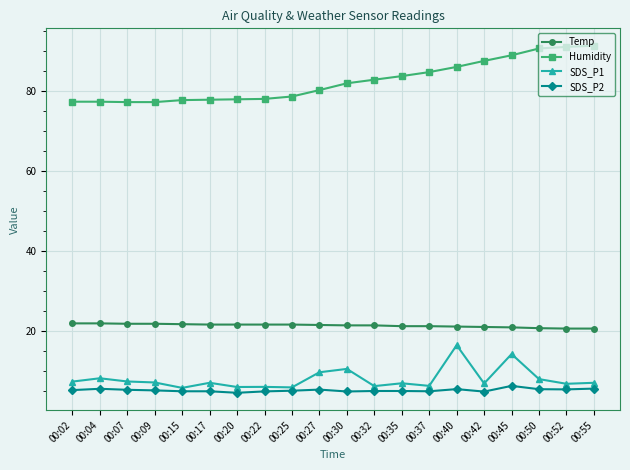

List the series in order of their peak value, highest first.

Humidity, Temp, SDS_P1, SDS_P2